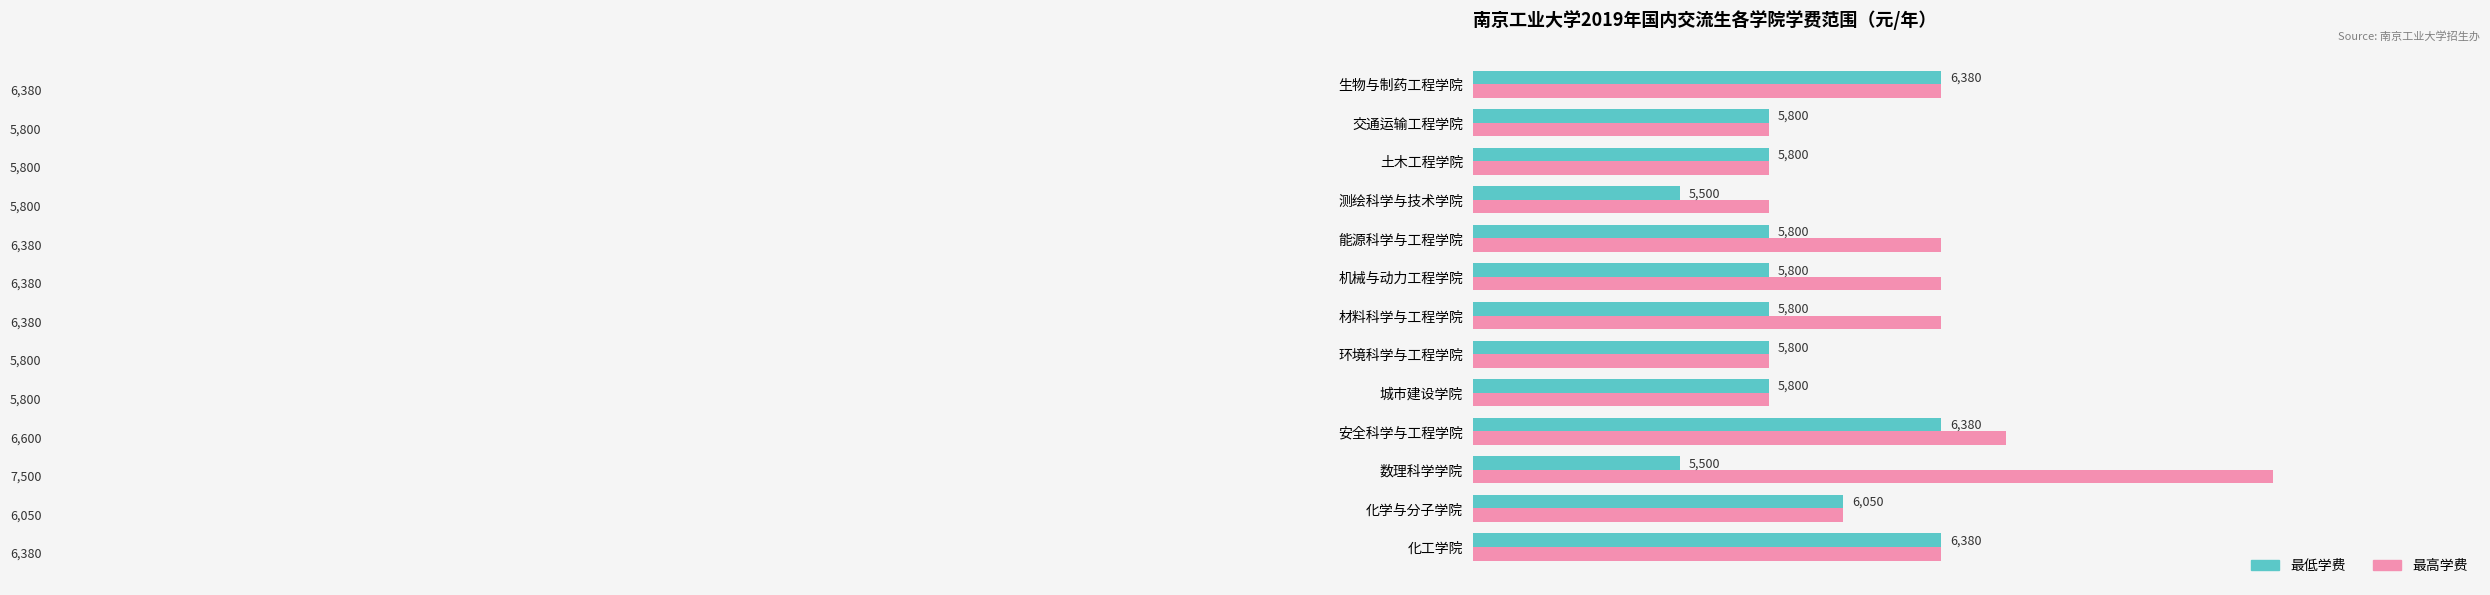

Count the 最低学费 values in the range 5800 to 6050.

8